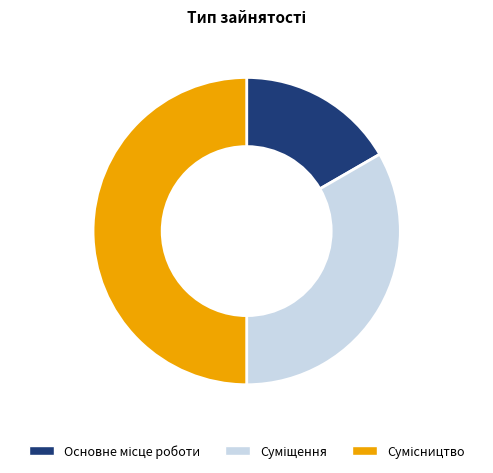

How many slices are in this pie chart?

3